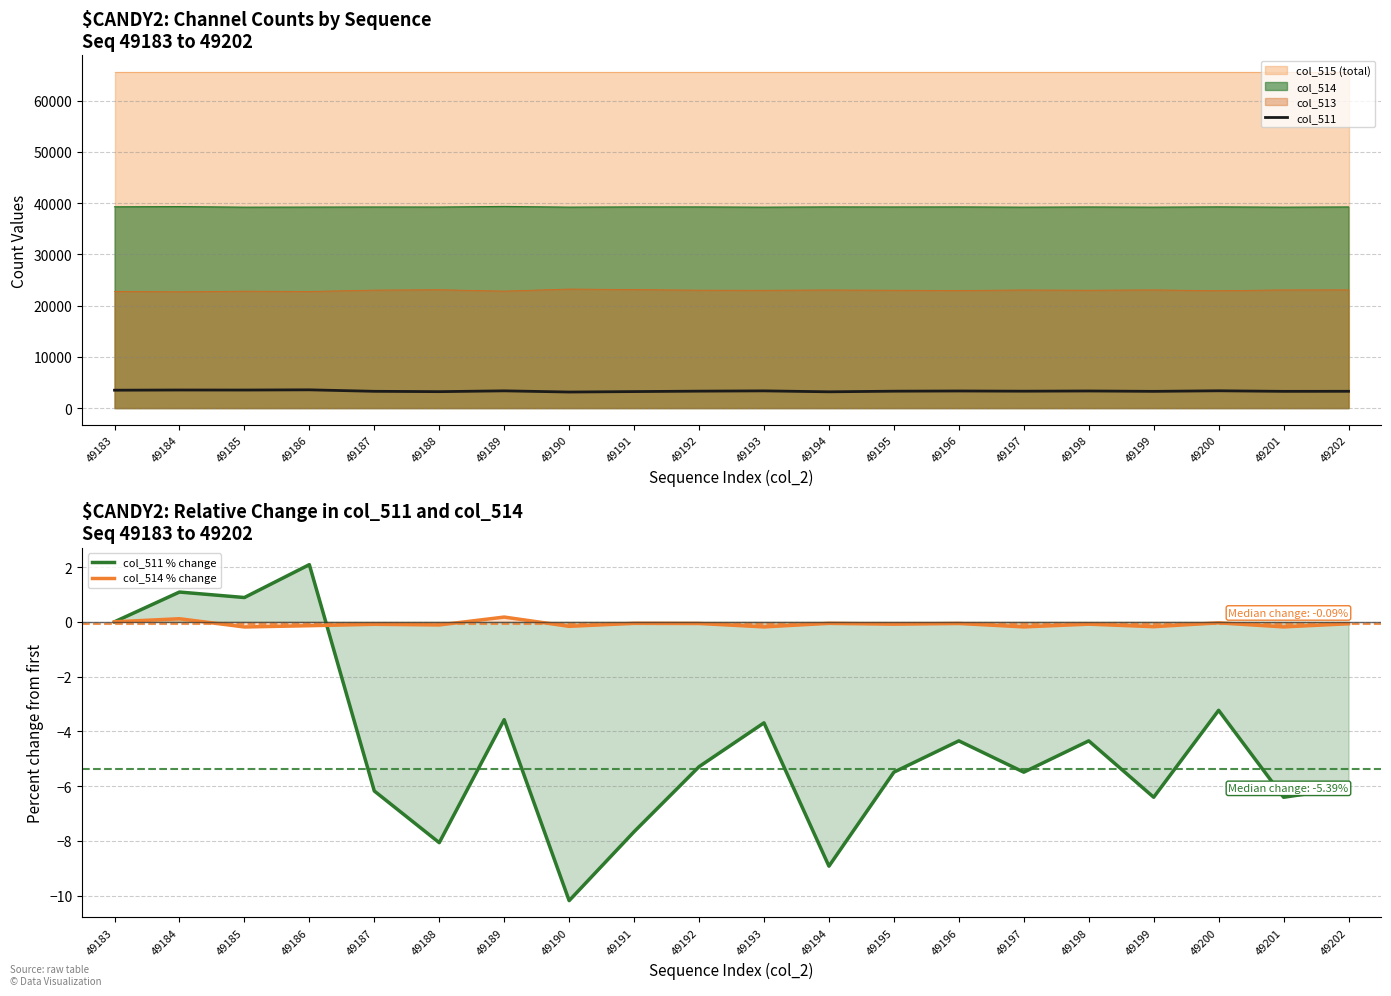

Rank the categories by col_514 % change value from lowest to highest.

49185, 49193, 49197, 49201, 49199, 49190, 49186, 49188, 49187, 49195, 49198, 49202, 49192, 49196, 49191, 49194, 49200, 49183, 49184, 49189